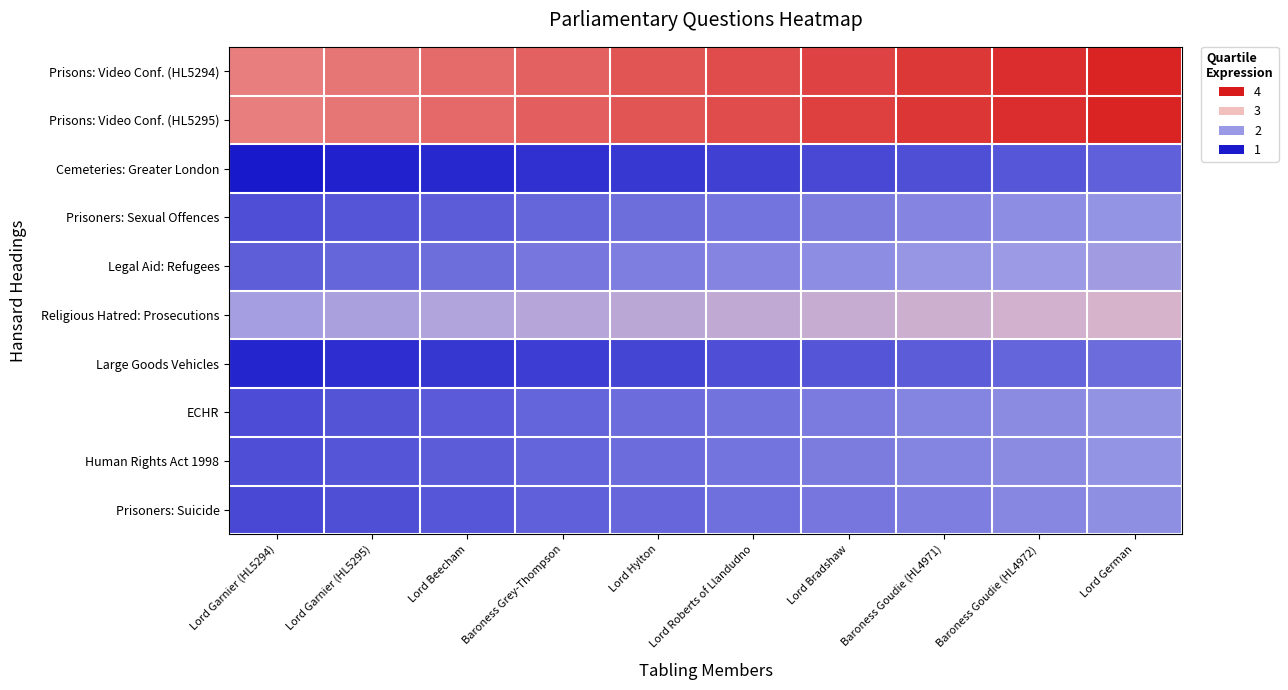

Reading left to right, transcribe all the data shown in this chart.

Prisons: Video Conf. (HL5294): Lord Garnier (HL5294)=3.4	Lord Garnier (HL5295)=3.4	Lord Beecham=3.5	Baroness Grey-Thompson=3.6	Lord Hylton=3.6	Lord Roberts of Llandudno=3.7	Lord Bradshaw=3.7	Baroness Goudie (HL4971)=3.8	Baroness Goudie (HL4972)=3.9	Lord German=3.9
Prisons: Video Conf. (HL5295): Lord Garnier (HL5294)=3.4	Lord Garnier (HL5295)=3.4	Lord Beecham=3.5	Baroness Grey-Thompson=3.6	Lord Hylton=3.6	Lord Roberts of Llandudno=3.7	Lord Bradshaw=3.8	Baroness Goudie (HL4971)=3.8	Baroness Goudie (HL4972)=3.9	Lord German=3.9
Cemeteries: Greater London: Lord Garnier (HL5294)=1.0	Lord Garnier (HL5295)=1.1	Lord Beecham=1.1	Baroness Grey-Thompson=1.2	Lord Hylton=1.2	Lord Roberts of Llandudno=1.3	Lord Bradshaw=1.4	Baroness Goudie (HL4971)=1.4	Baroness Goudie (HL4972)=1.5	Lord German=1.6
Prisoners: Sexual Offences: Lord Garnier (HL5294)=1.4	Lord Garnier (HL5295)=1.5	Lord Beecham=1.5	Baroness Grey-Thompson=1.6	Lord Hylton=1.7	Lord Roberts of Llandudno=1.7	Lord Bradshaw=1.8	Baroness Goudie (HL4971)=1.8	Baroness Goudie (HL4972)=1.9	Lord German=2.0
Legal Aid: Refugees: Lord Garnier (HL5294)=1.5	Lord Garnier (HL5295)=1.6	Lord Beecham=1.7	Baroness Grey-Thompson=1.7	Lord Hylton=1.8	Lord Roberts of Llandudno=1.9	Lord Bradshaw=1.9	Baroness Goudie (HL4971)=2.0	Baroness Goudie (HL4972)=2.0	Lord German=2.1
Religious Hatred: Prosecutions: Lord Garnier (HL5294)=2.1	Lord Garnier (HL5295)=2.2	Lord Beecham=2.3	Baroness Grey-Thompson=2.3	Lord Hylton=2.4	Lord Roberts of Llandudno=2.5	Lord Bradshaw=2.5	Baroness Goudie (HL4971)=2.6	Baroness Goudie (HL4972)=2.6	Lord German=2.7
Large Goods Vehicles: Lord Garnier (HL5294)=1.1	Lord Garnier (HL5295)=1.2	Lord Beecham=1.2	Baroness Grey-Thompson=1.3	Lord Hylton=1.3	Lord Roberts of Llandudno=1.4	Lord Bradshaw=1.5	Baroness Goudie (HL4971)=1.5	Baroness Goudie (HL4972)=1.6	Lord German=1.7
ECHR: Lord Garnier (HL5294)=1.4	Lord Garnier (HL5295)=1.5	Lord Beecham=1.5	Baroness Grey-Thompson=1.6	Lord Hylton=1.6	Lord Roberts of Llandudno=1.7	Lord Bradshaw=1.8	Baroness Goudie (HL4971)=1.8	Baroness Goudie (HL4972)=1.9	Lord German=2.0
Human Rights Act 1998: Lord Garnier (HL5294)=1.4	Lord Garnier (HL5295)=1.5	Lord Beecham=1.5	Baroness Grey-Thompson=1.6	Lord Hylton=1.7	Lord Roberts of Llandudno=1.7	Lord Bradshaw=1.8	Baroness Goudie (HL4971)=1.8	Baroness Goudie (HL4972)=1.9	Lord German=2.0
Prisoners: Suicide: Lord Garnier (HL5294)=1.4	Lord Garnier (HL5295)=1.4	Lord Beecham=1.5	Baroness Grey-Thompson=1.6	Lord Hylton=1.6	Lord Roberts of Llandudno=1.7	Lord Bradshaw=1.7	Baroness Goudie (HL4971)=1.8	Baroness Goudie (HL4972)=1.9	Lord German=1.9